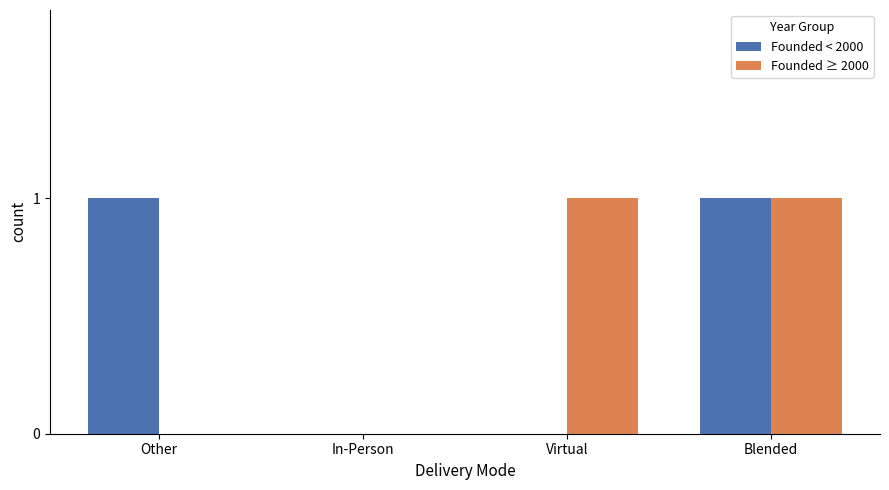

What is the sum of the Founded < 2000 values at Other and In-Person?

1